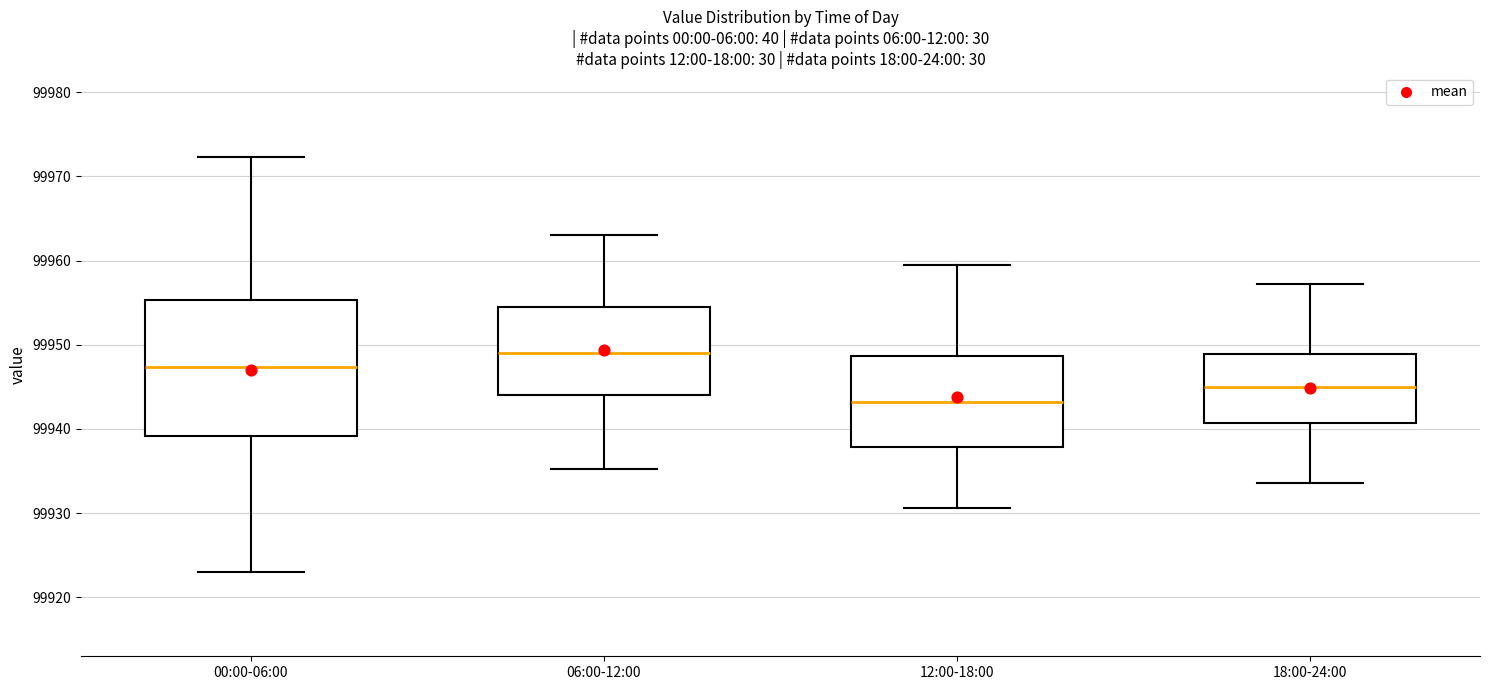

Where does the lower whisker of the box for 12:00-18:00 end on the y-axis? The values are not printed on the chart, so give them approximately, as read against the axis.

99931